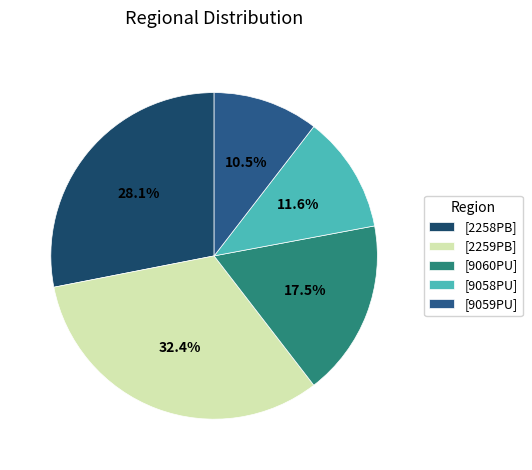

How many segments does this pie chart have?

5